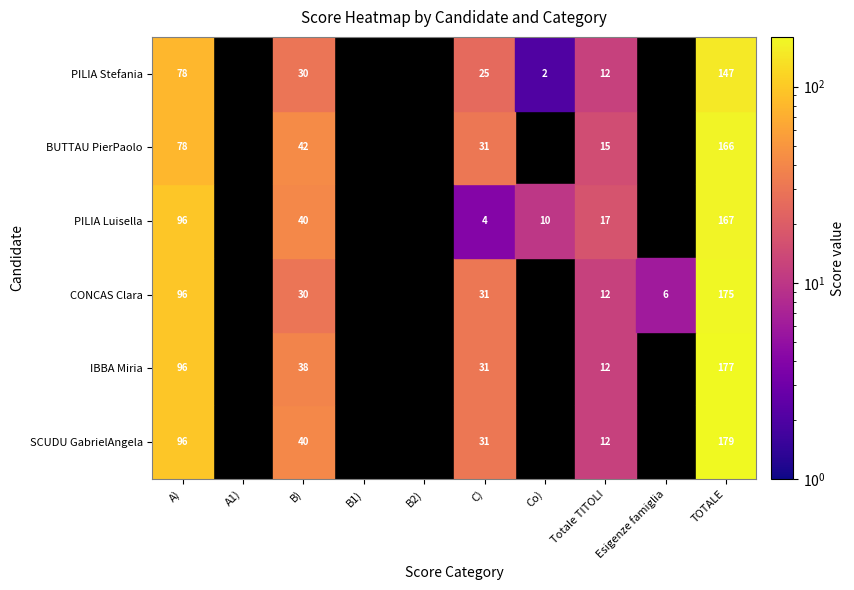

What is the difference between the IBBA Miria values at Esigenze famiglia and A)?

96